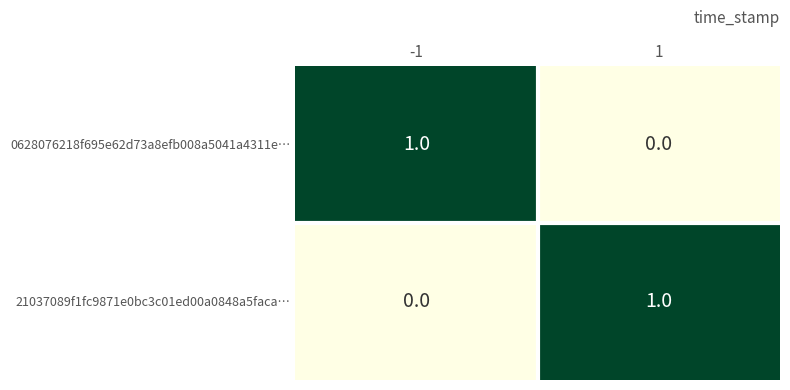

True or false: 21037089f1fc9871e0bc3c01ed00a0848a5faca… has a value of -1 at -1.

False